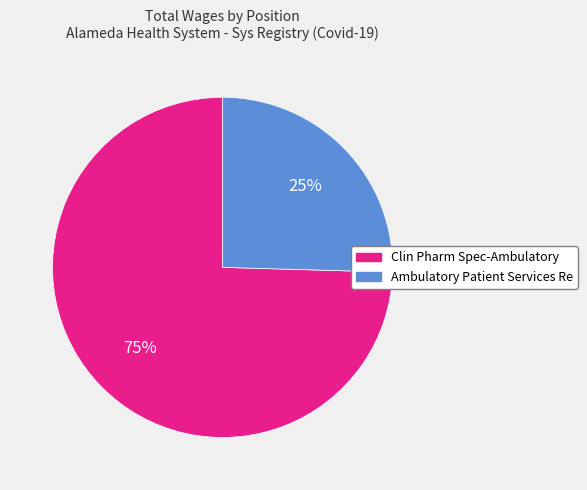

Rank the categories by value from lowest to highest.

Ambulatory Patient Services Re, Clin Pharm Spec-Ambulatory